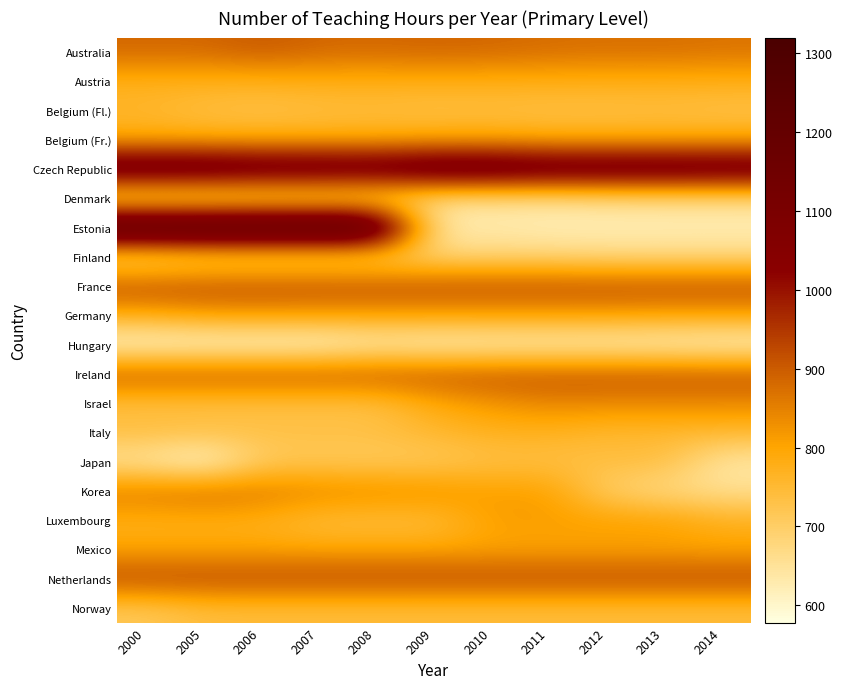

Rank the series at 2000 from lowest to highest value.

Hungary, Japan, Denmark, Finland, Norway, Israel, Italy, Belgium (Fl.), Austria, Luxembourg, Germany, Belgium (Fr.), Mexico, Korea, Australia, Ireland, France, Netherlands, Czech Republic, Estonia